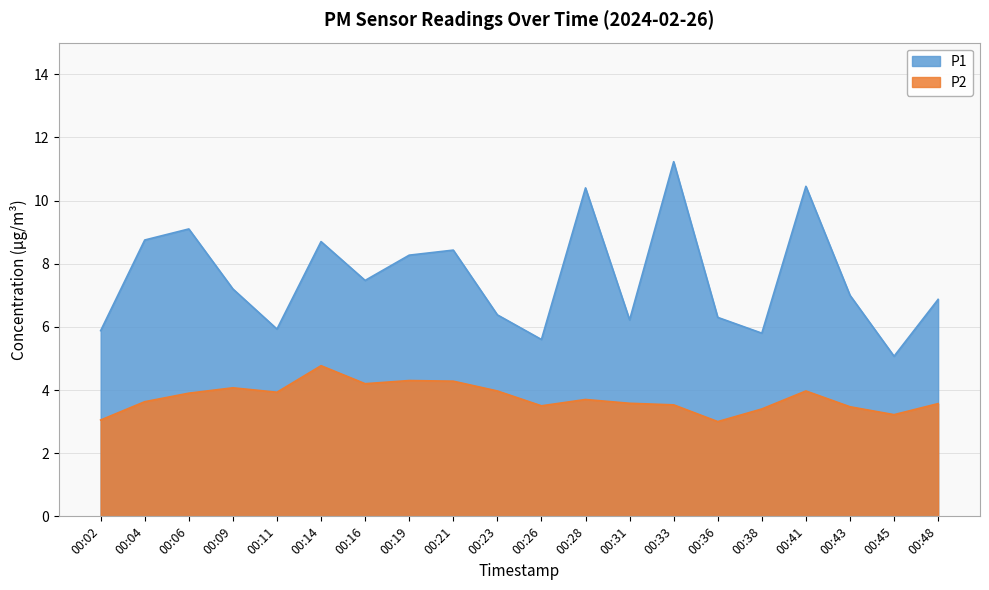

What is the maximum value for P2?

4.8